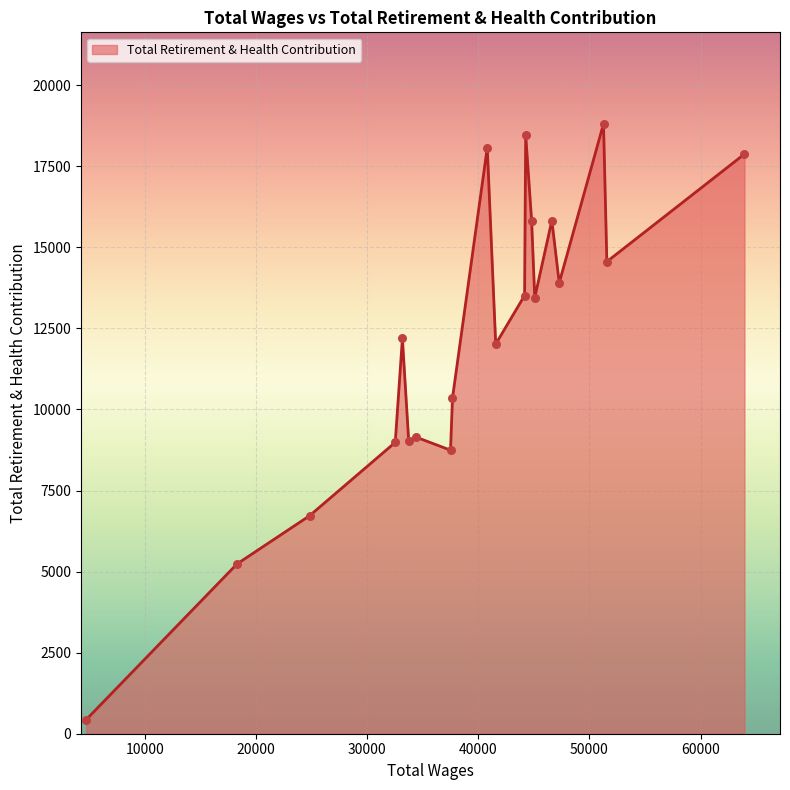

What is the smallest value displayed?

436